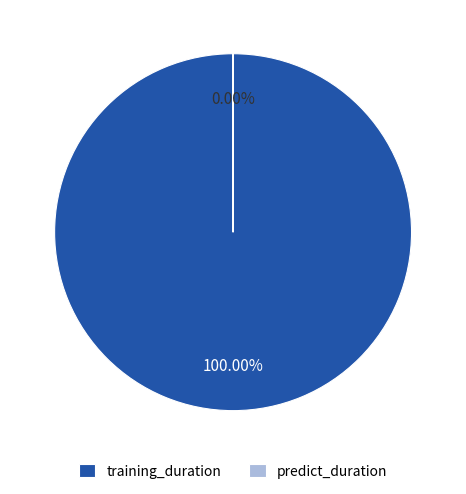

What percentage is the training_duration slice, to the nearest percent?

100%